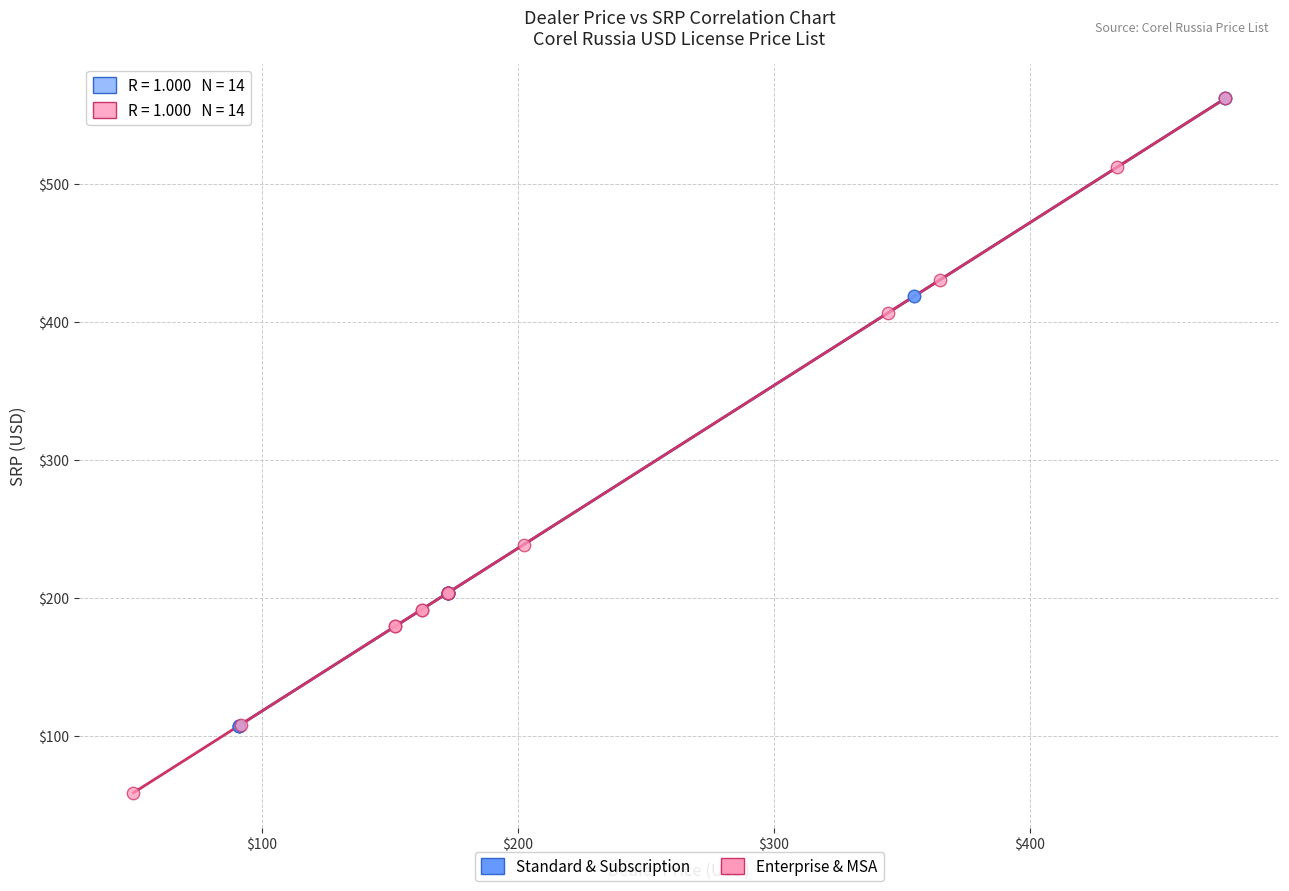

Which series contains the lowest Y value?

Enterprise & MSA